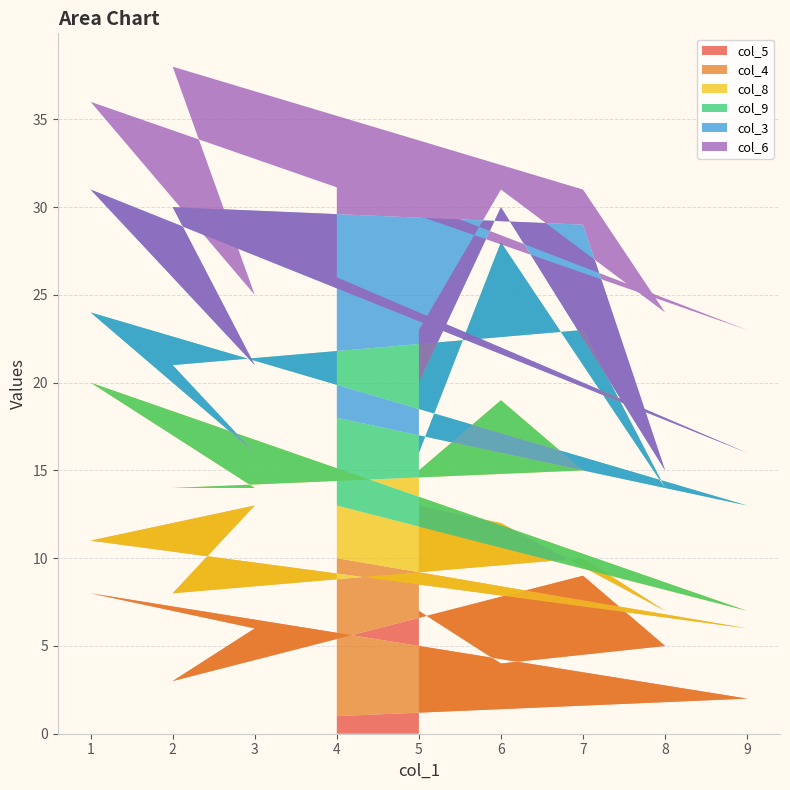

Reading right to left, what are all the values shown in this chart?

col_5: 5=7	6=4	8=5	7=9	2=3	3=6	1=8	9=2	4=1
col_4: 5=6	6=8	8=2	7=1	2=5	3=7	1=3	9=4	4=9
col_8: 5=2	6=7	8=4	7=5	2=6	3=1	1=9	9=1	4=3
col_9: 5=1	6=9	8=3	7=8	2=7	3=2	1=4	9=6	4=5
col_3: 5=4	6=2	8=1	7=6	2=9	3=5	1=7	9=3	4=8
col_6: 5=3	6=1	8=9	7=2	2=8	3=4	1=5	9=7	4=6